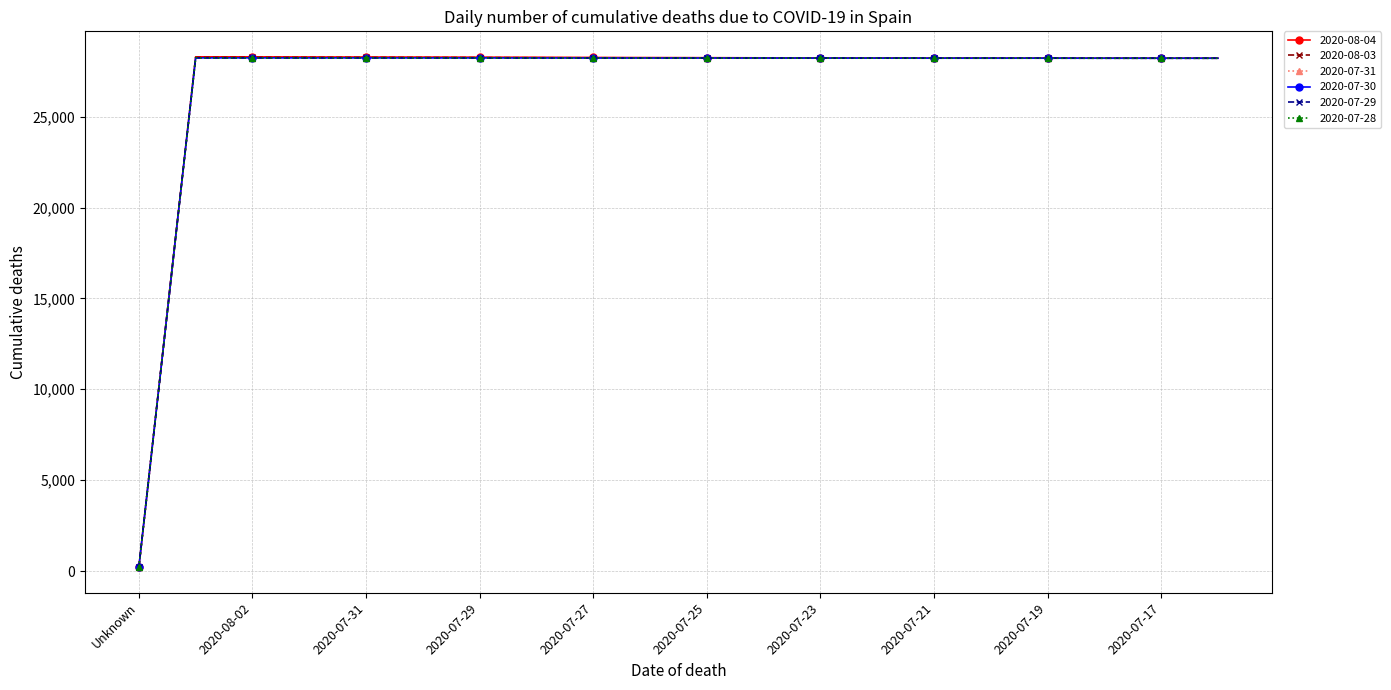

At how many categories does at least one series exceed 3513?

19